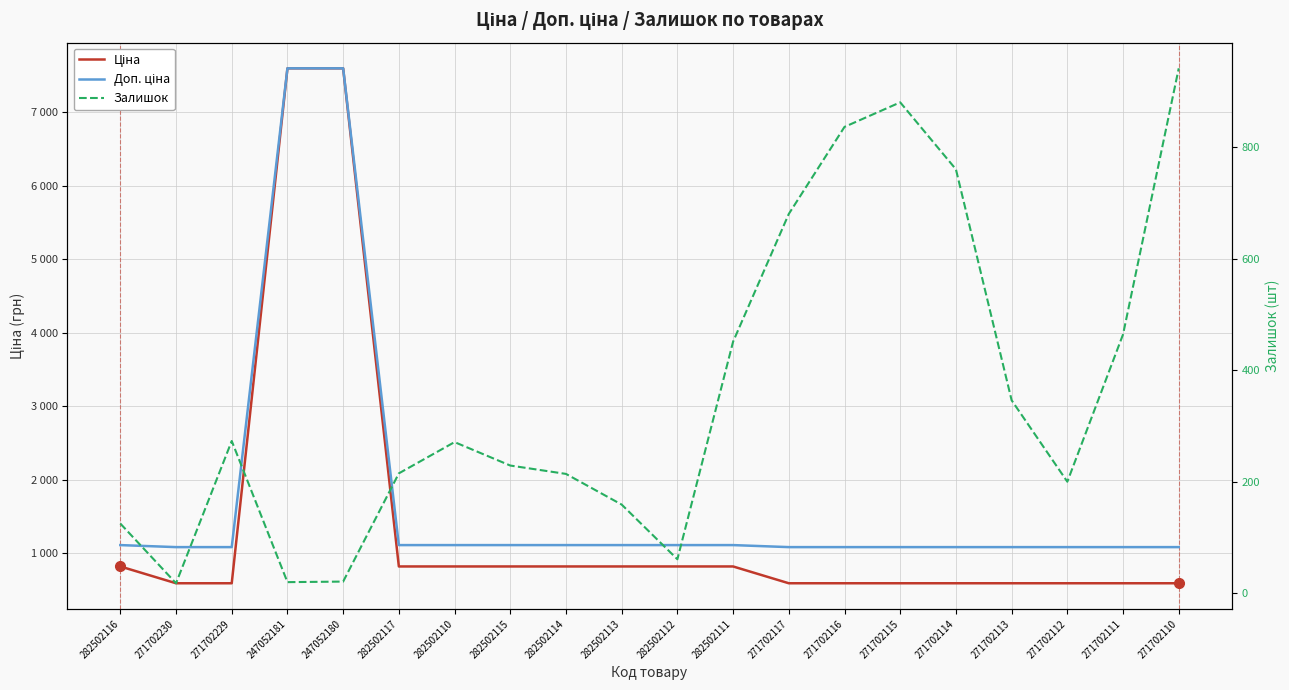

Which series changed the most between 282502110 and 282502112?

Залишок